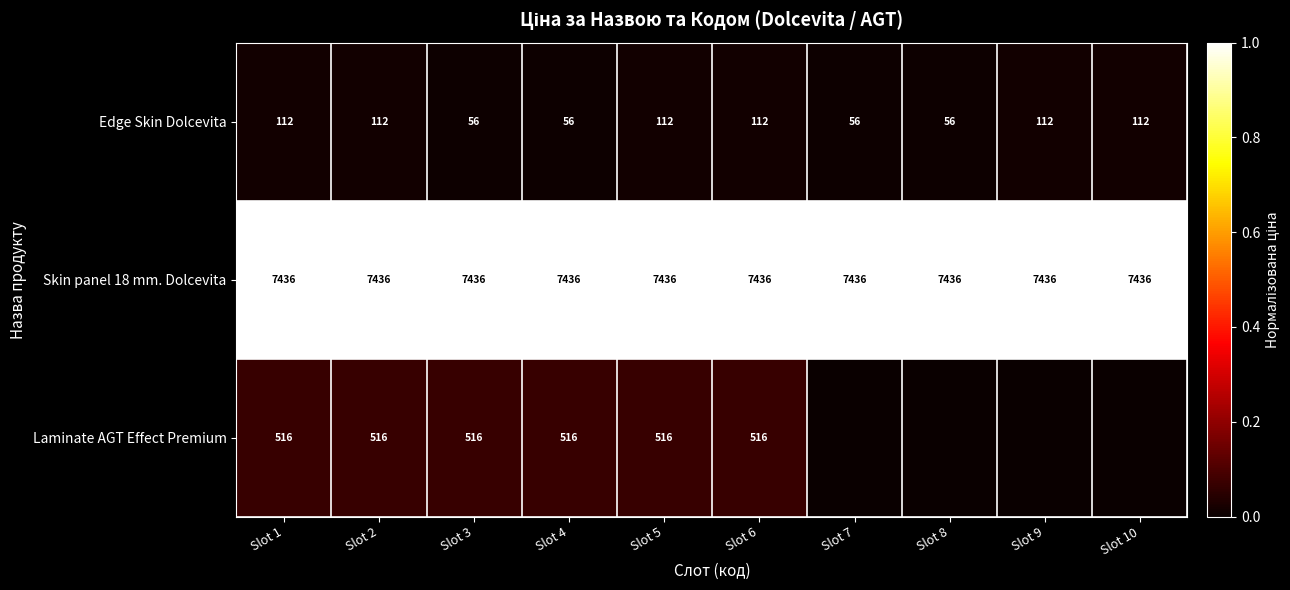

What is the highest value of the Edge Skin Dolcevita series?

112